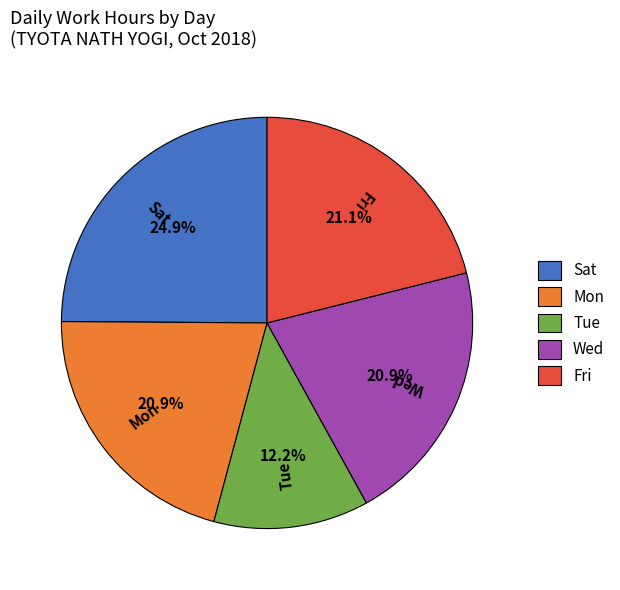

Does Fri account for over 50% of the chart?

No